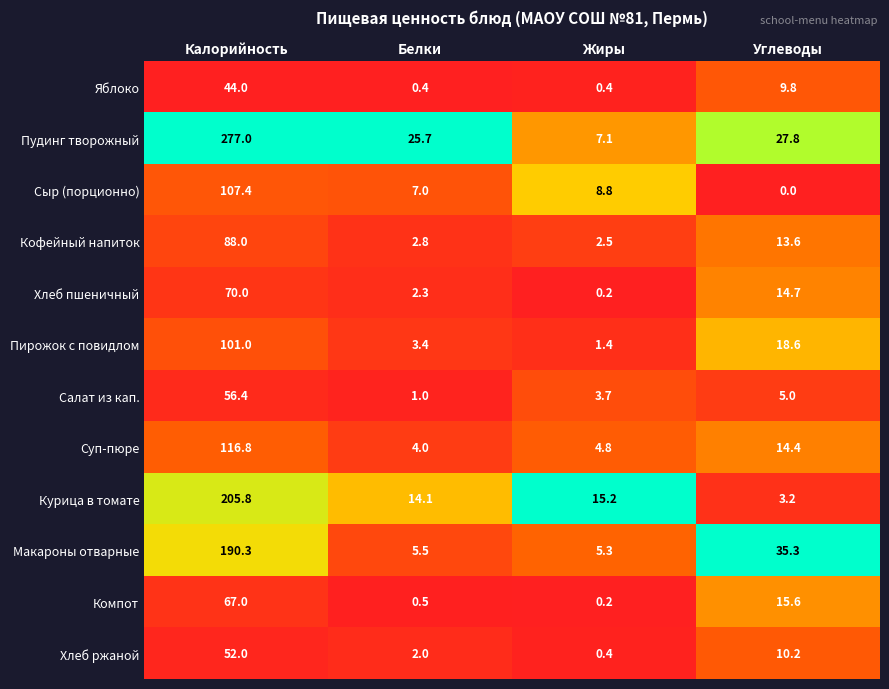

At Углеводы, list the series in order from largest to smallest.

Макароны отварные, Пудинг творожный, Пирожок с повидлом, Компот, Хлеб пшеничный, Суп-пюре, Кофейный напиток, Хлеб ржаной, Яблоко, Салат из кап., Курица в томате, Сыр (порционно)